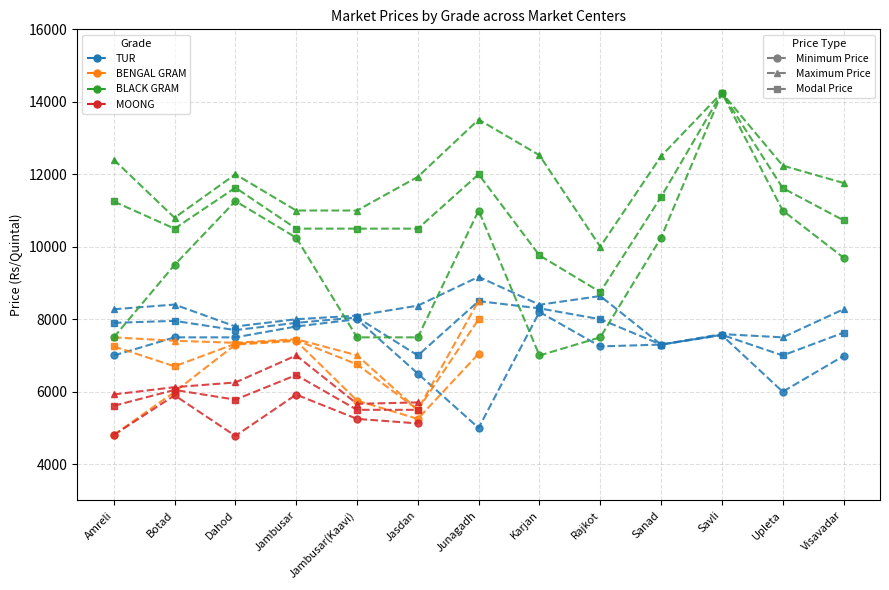

True or false: TUR_Max has a value of 12814 at Jambusar(Kaavi).

False